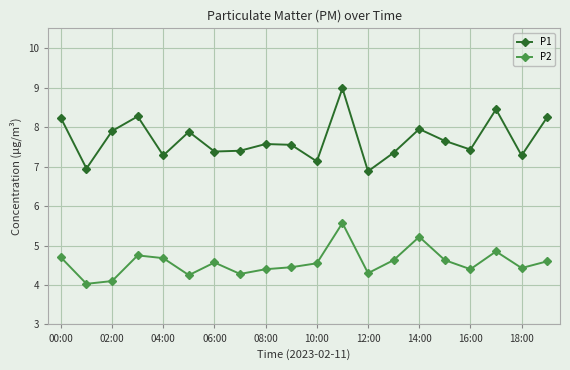

What is the greatest value displayed?

9.0